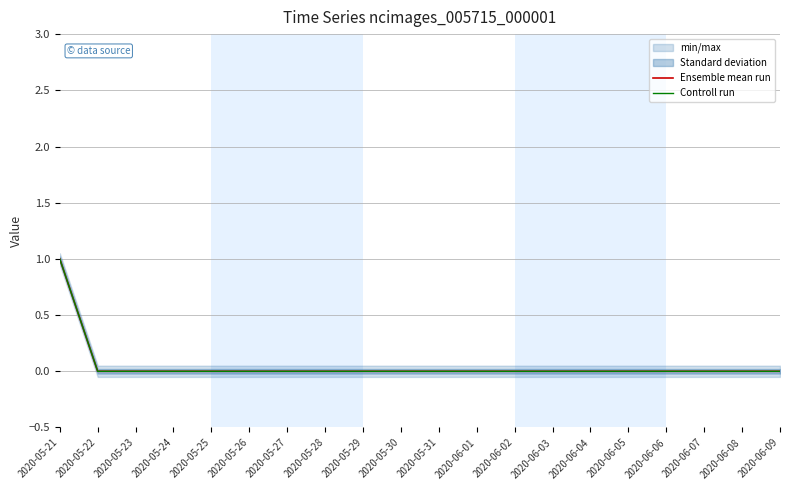

Which label corresponds to the largest value in the chart?

2020-05-21